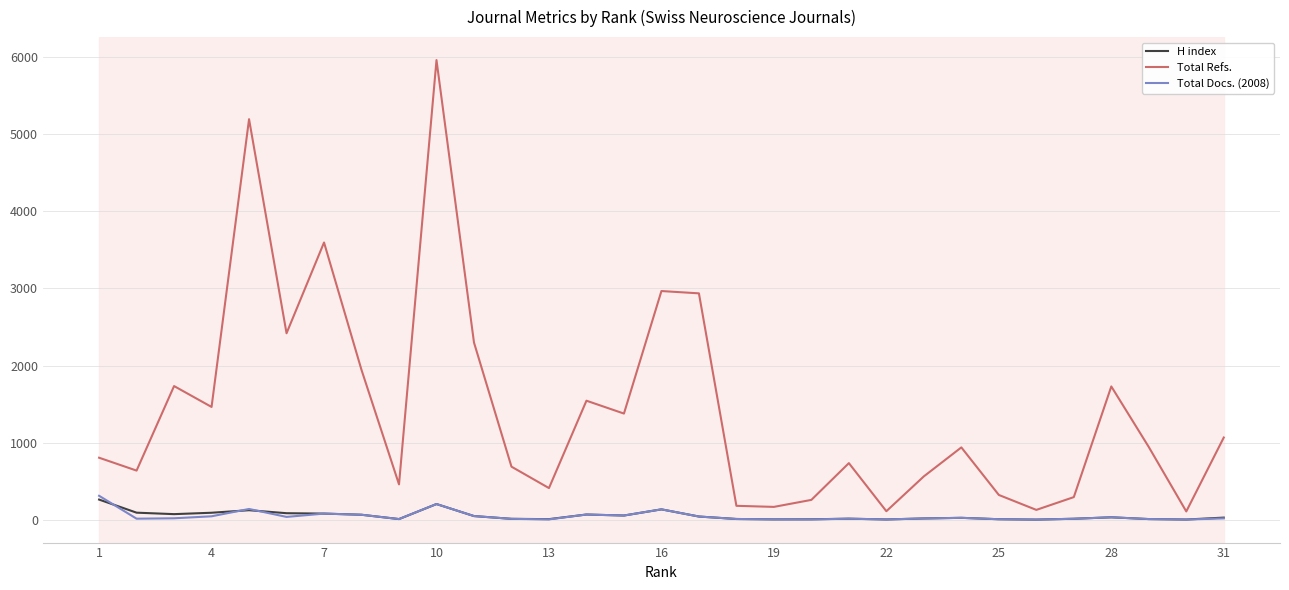

Which series has the largest total across all categories?

Total Refs.